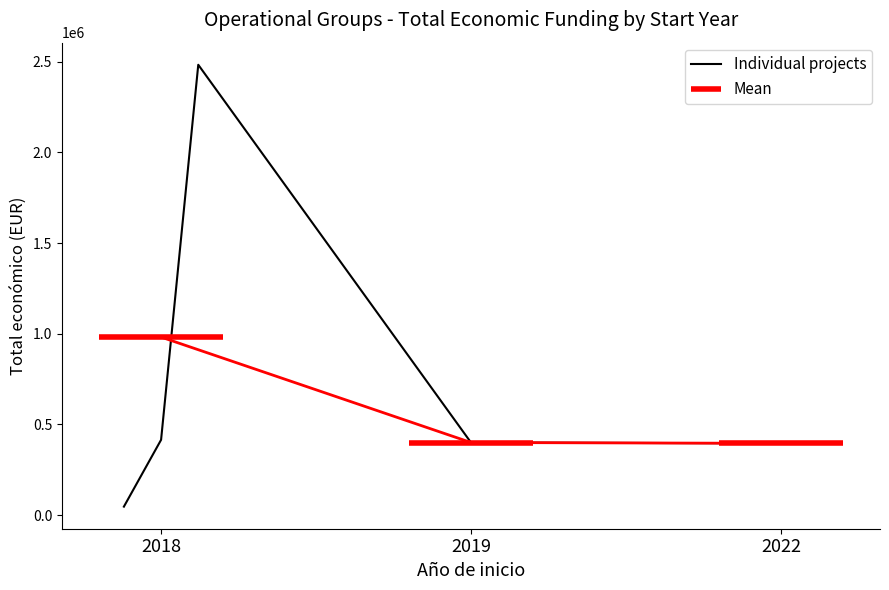

What is the approximate value at 2018?

46300